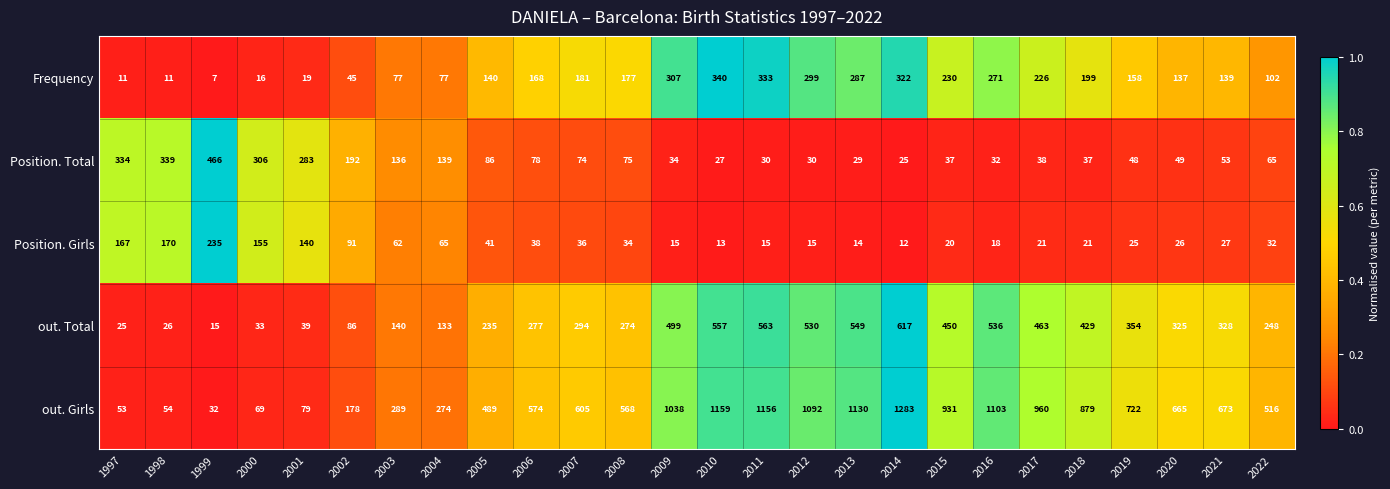

The Position. Total series shows 334 at 1997. True or false?

True